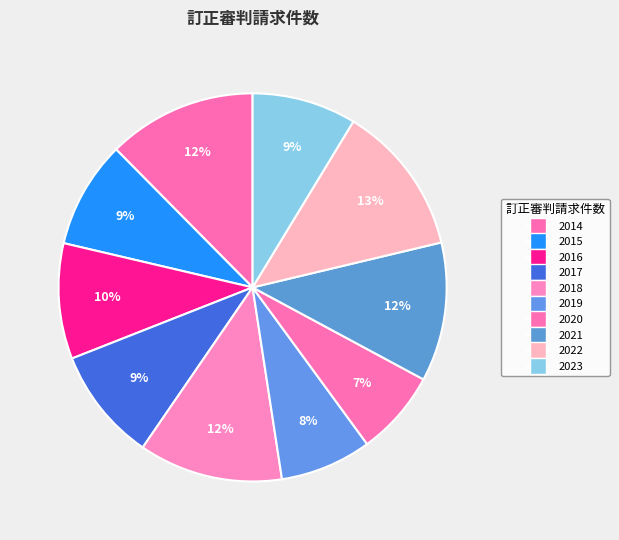

How many segments does this pie chart have?

10